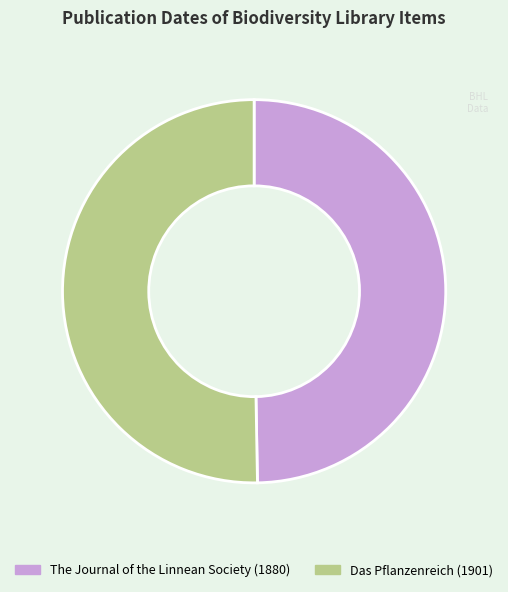

Combined, do The Journal of the Linnean Society (1880) and Das Pflanzenreich (1901) account for over 50%?

Yes